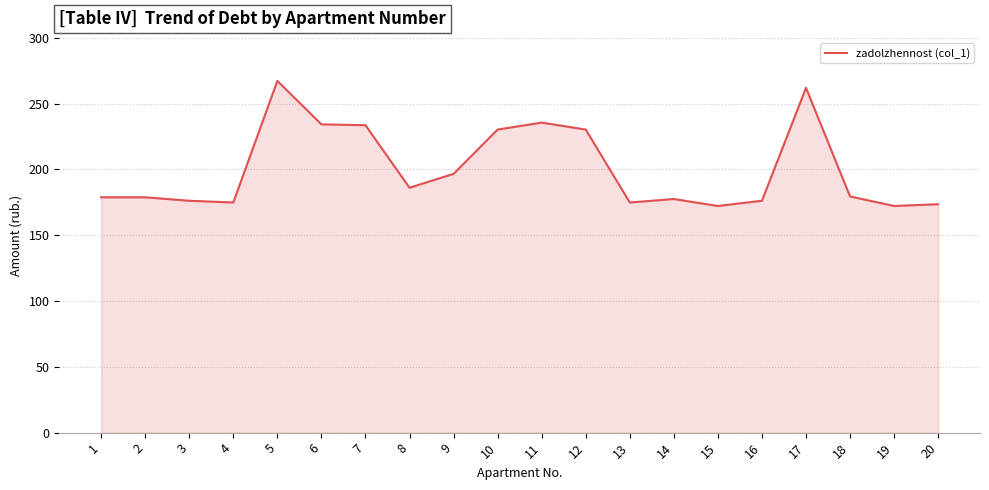

Which label corresponds to the largest value in the chart?

5